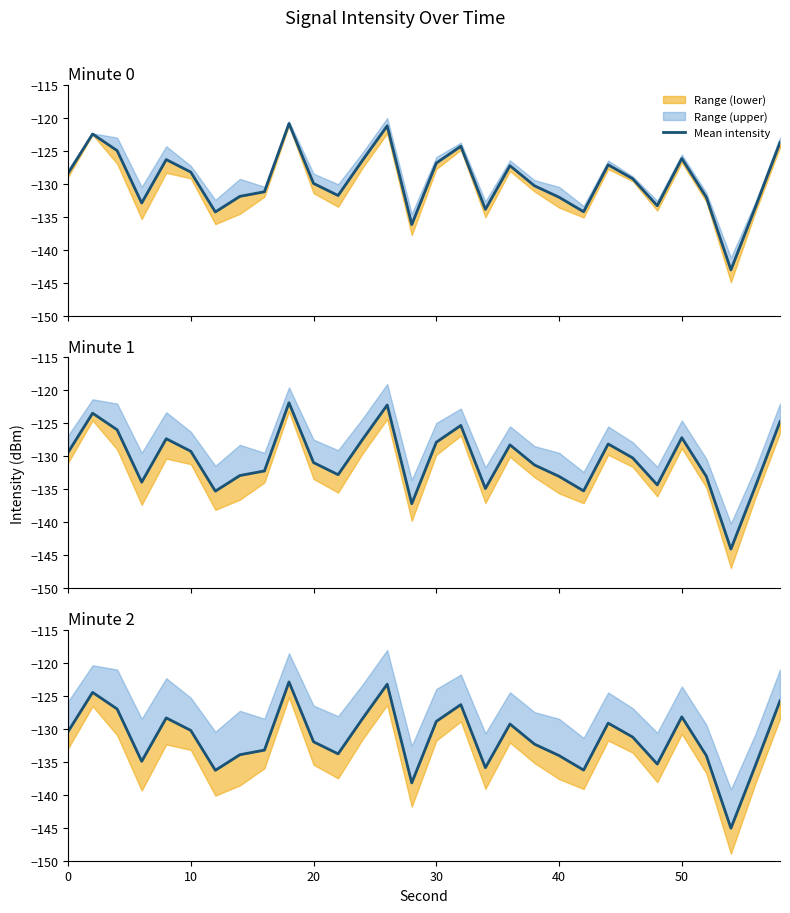

How many interior local peaks (higher than both neighbors) does the data have?

8